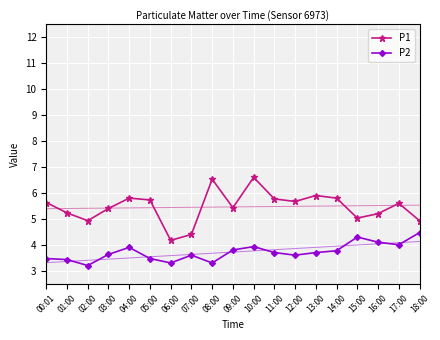

What is the greatest value displayed?

6.6